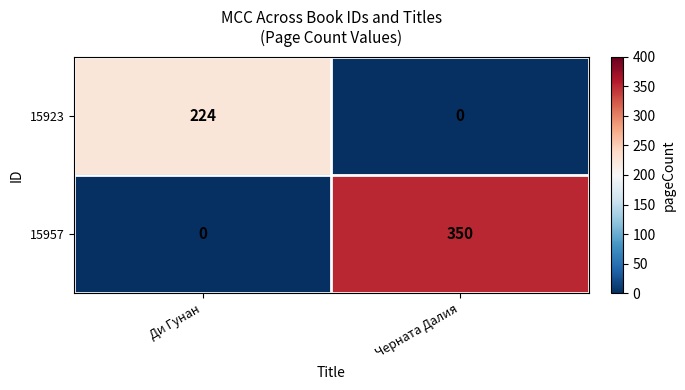

What is the sum of the 15957 values at Черната Далия and Ди Гунан?

350